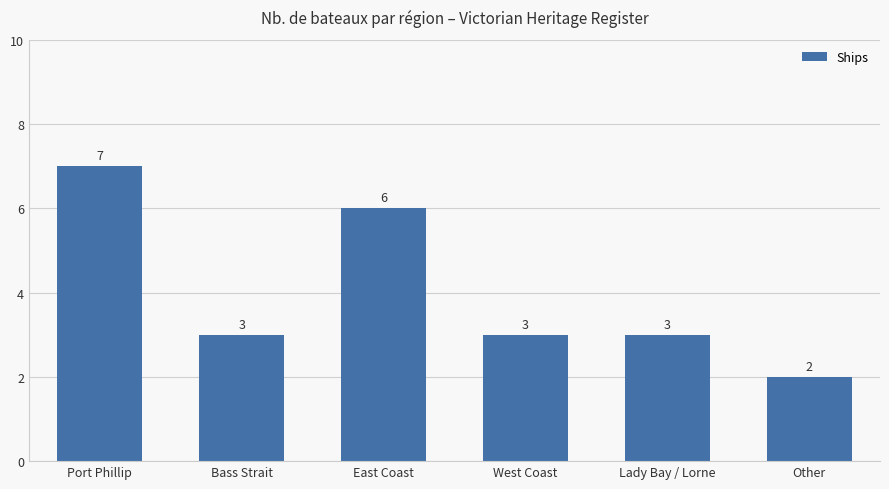

Which has a higher value, Lady Bay / Lorne or East Coast?

East Coast